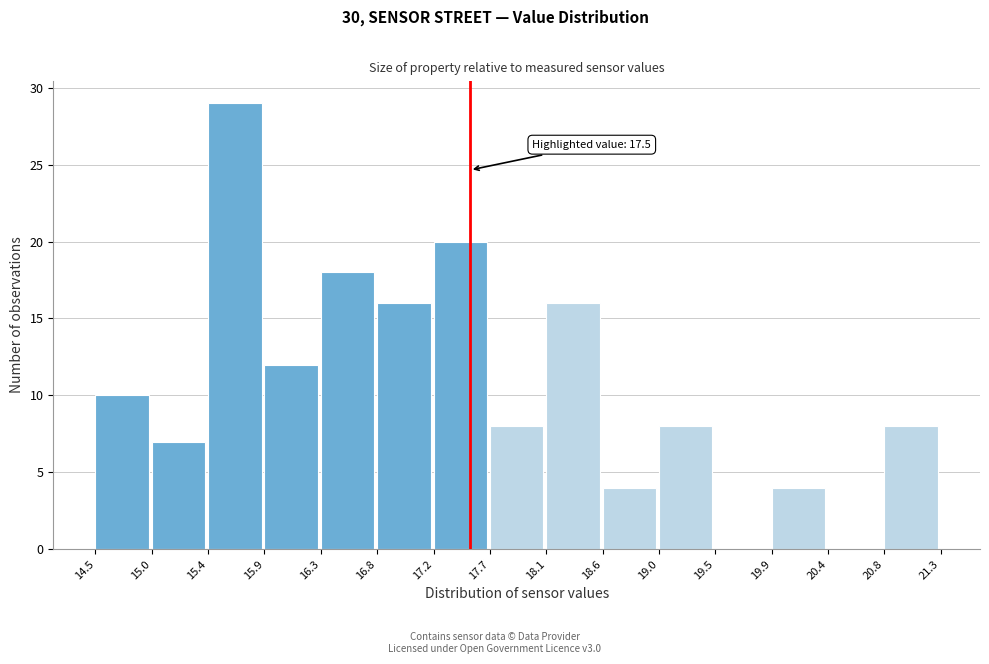

Which range on the x-axis has the tallest bar?

15.4 to 15.9